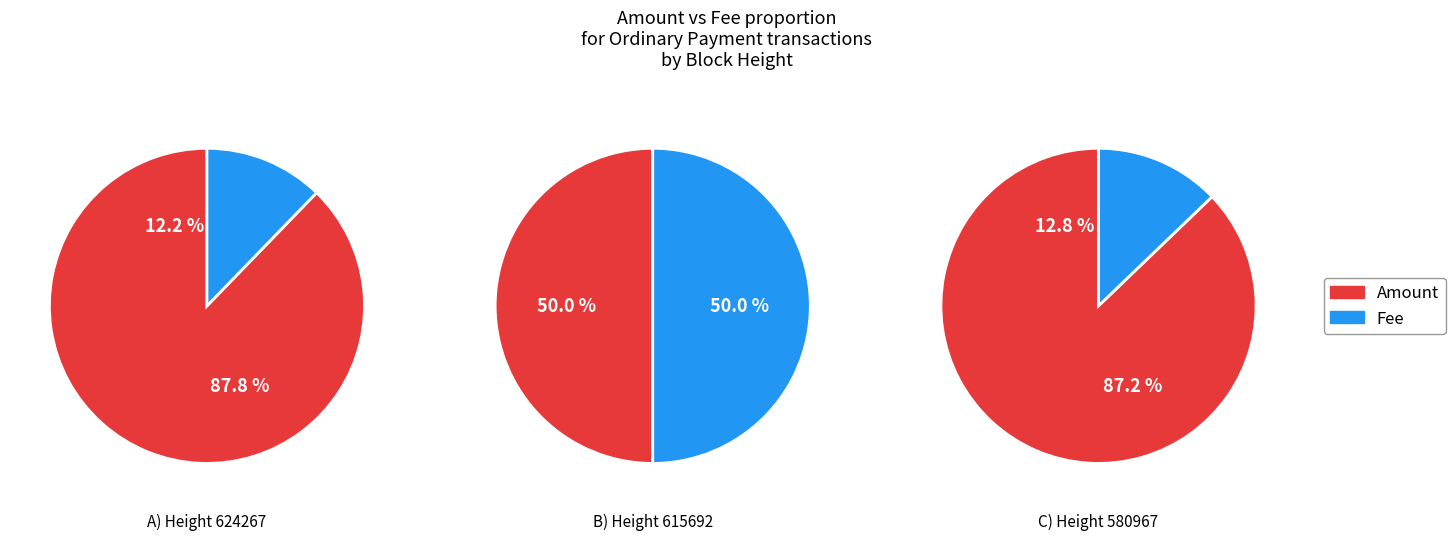

Rank the categories by Fee value from lowest to highest.

624267, 580967, 615692